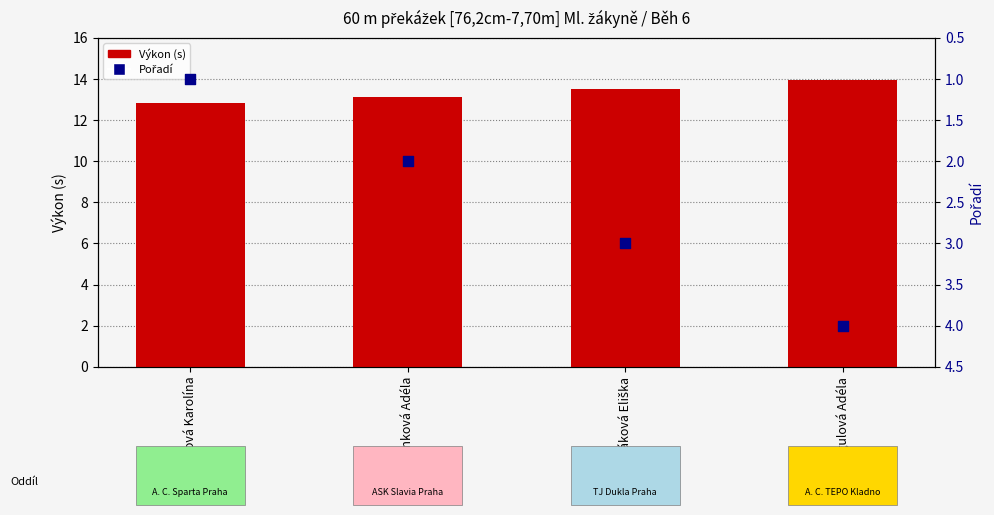

Which series has the largest total across all categories?

Výkon (s)